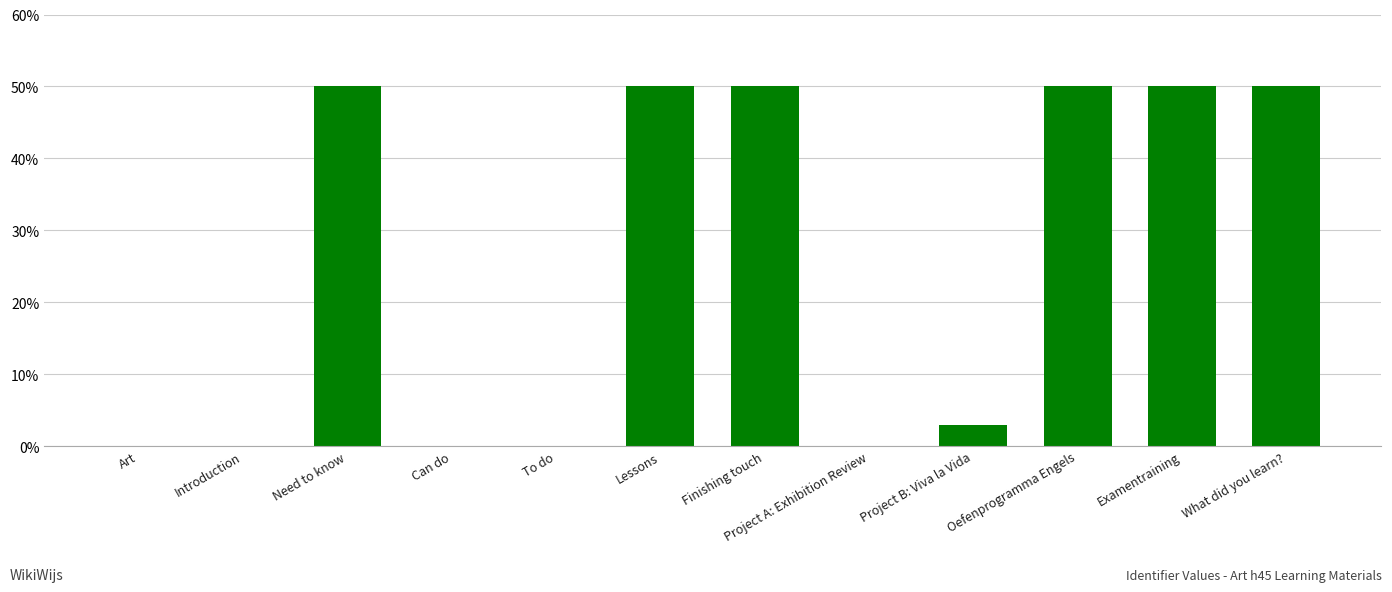

The chart shows a value of 50.0 at Lessons. True or false?

True